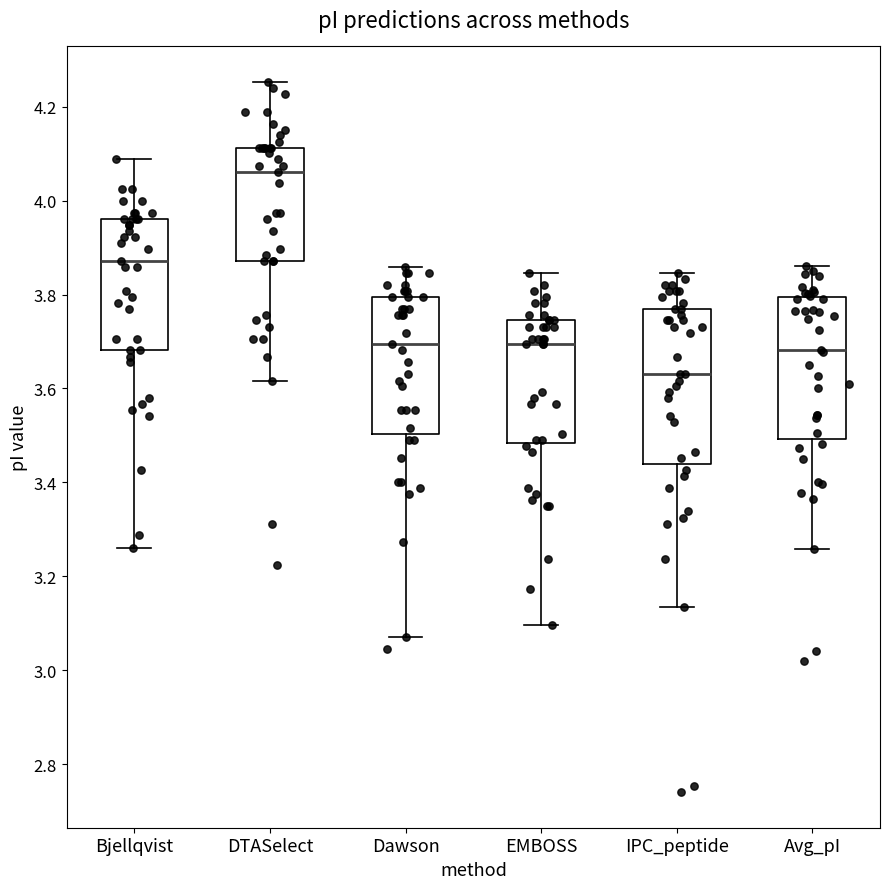

Where is the upper edge of the box for Bjellqvist on the y-axis? The values are not printed on the chart, so give them approximately, as read against the axis.

3.96